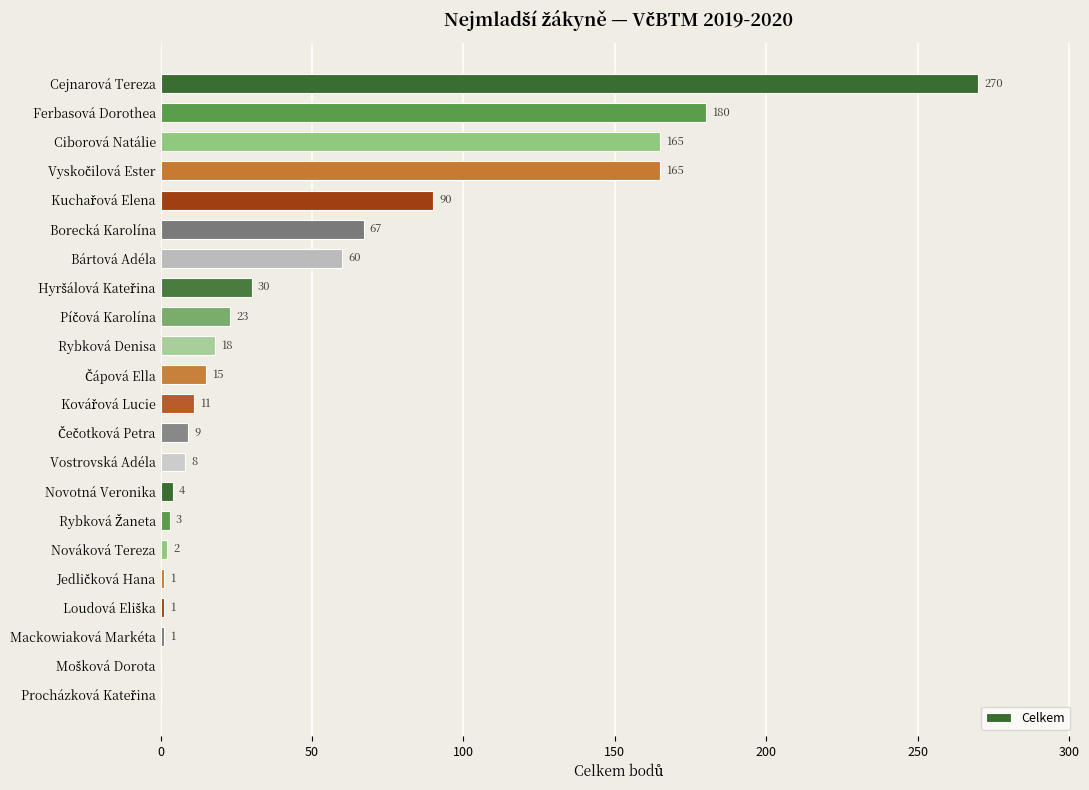

What is the change in value from Ferbasová Dorothea to Ciborová Natálie?

-15